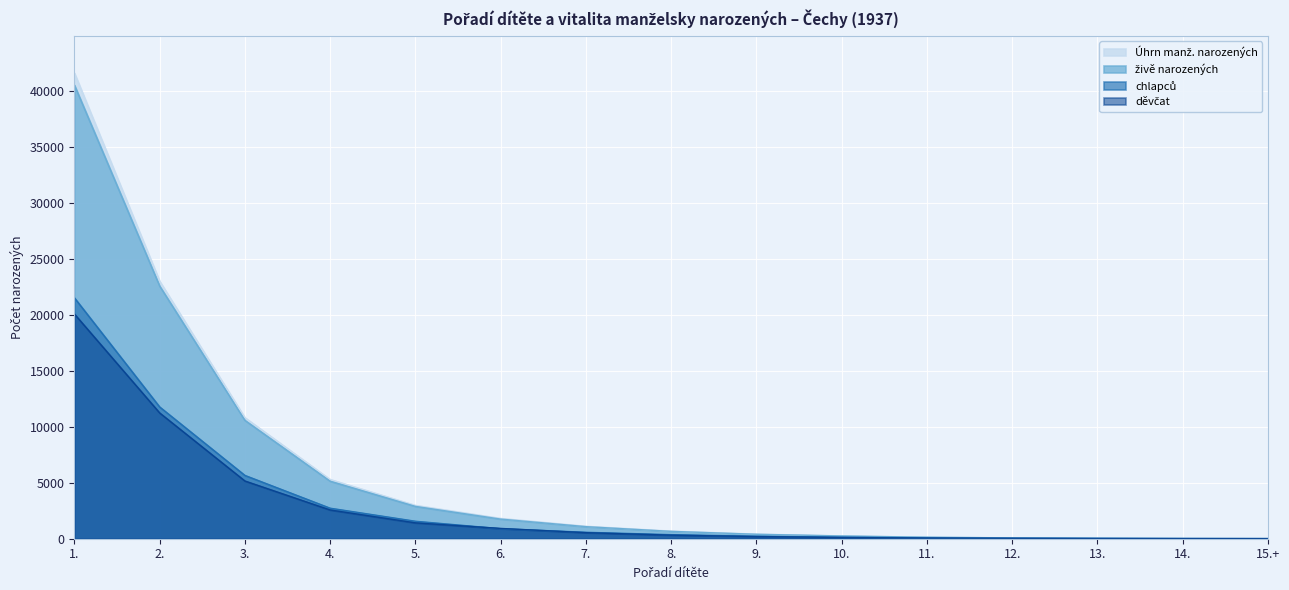

Rank the series at 13. from highest to lowest value.

Úhrn manž. narozených, živě narozených, chlapců, děvčat